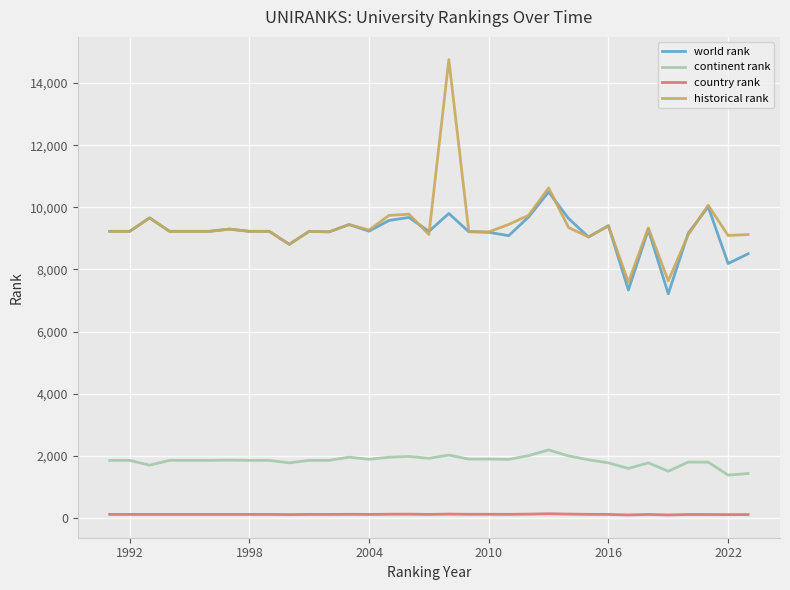

What is the average value of the country rank series?

110